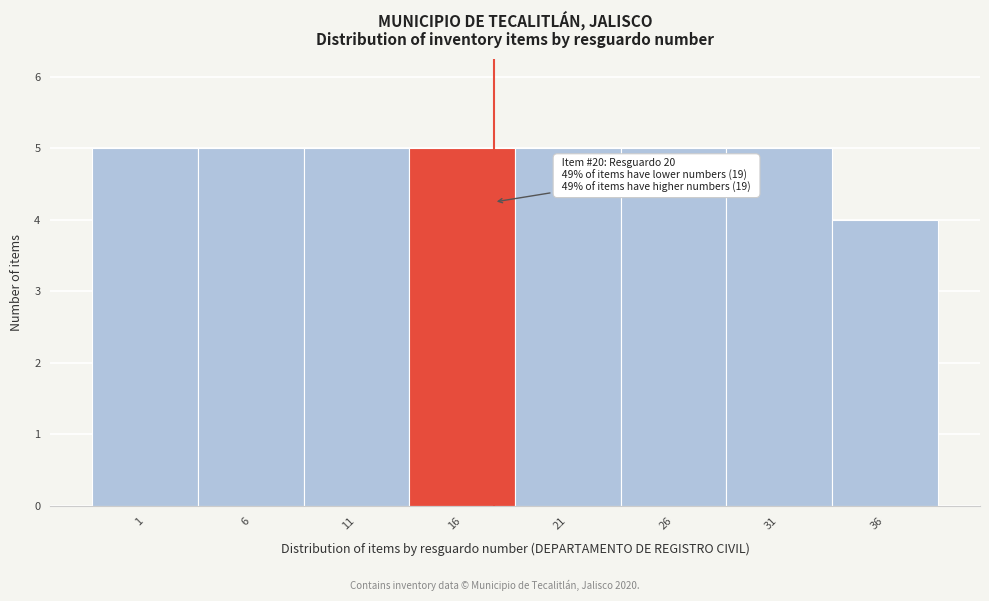

Reading left to right, what are all the values shown in this chart?

1=5	6=5	11=5	16=5	21=5	26=5	31=5	36=4